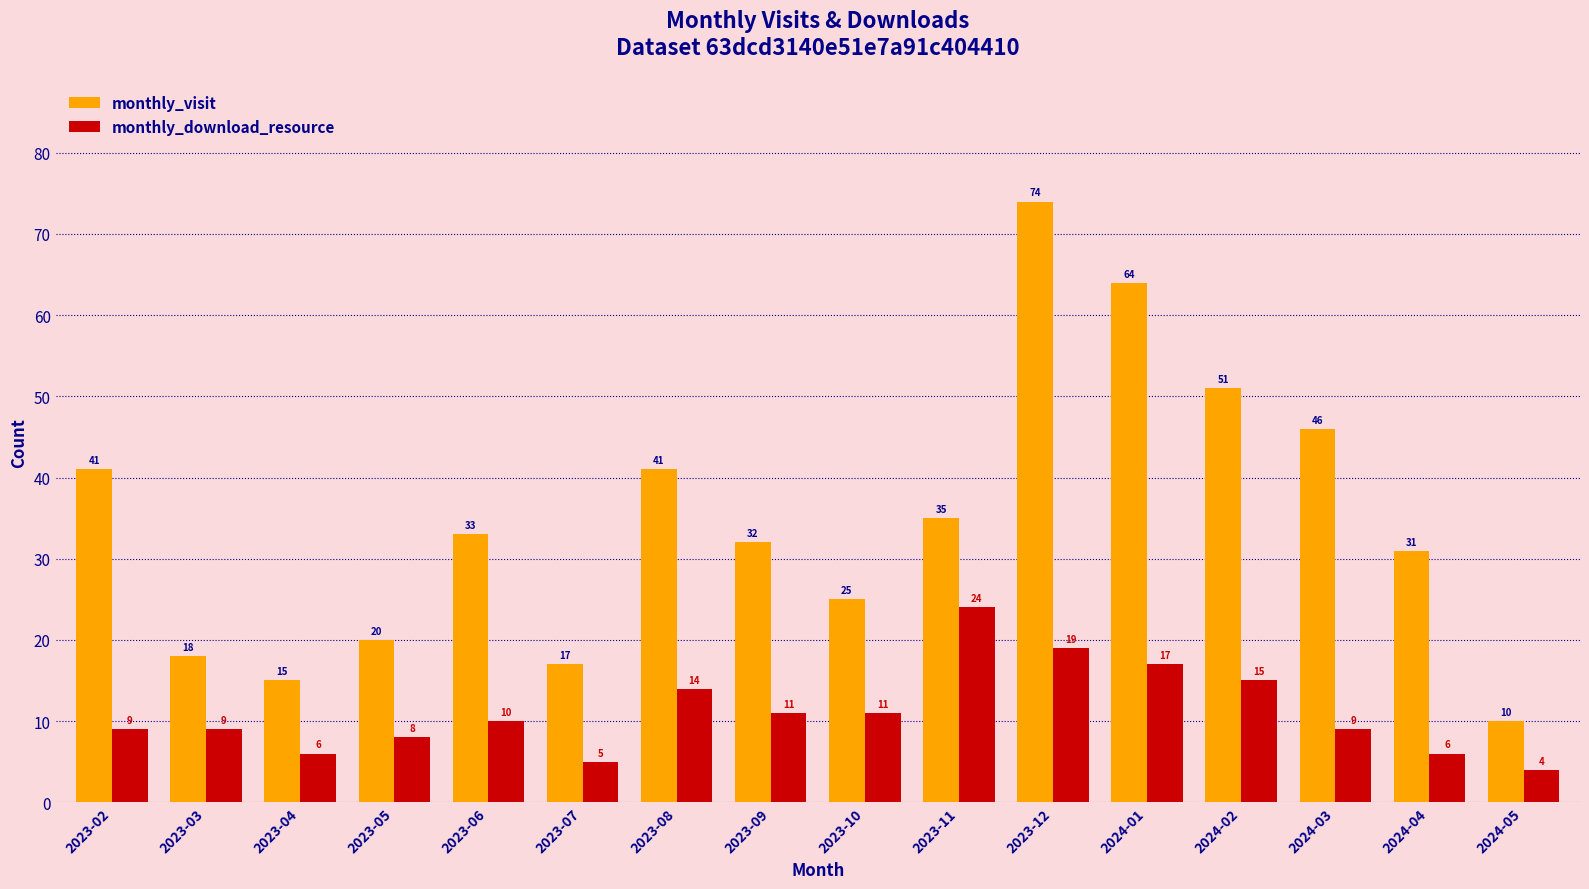

How many groups of bars are there?

16